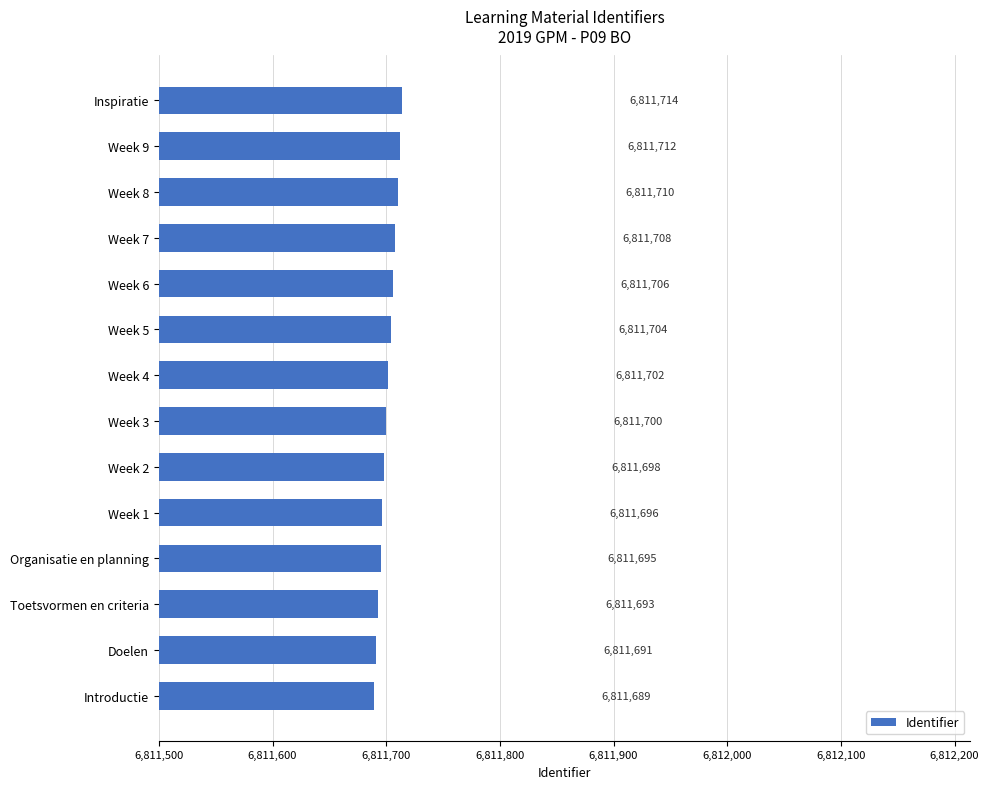

What is the average value?

6811701